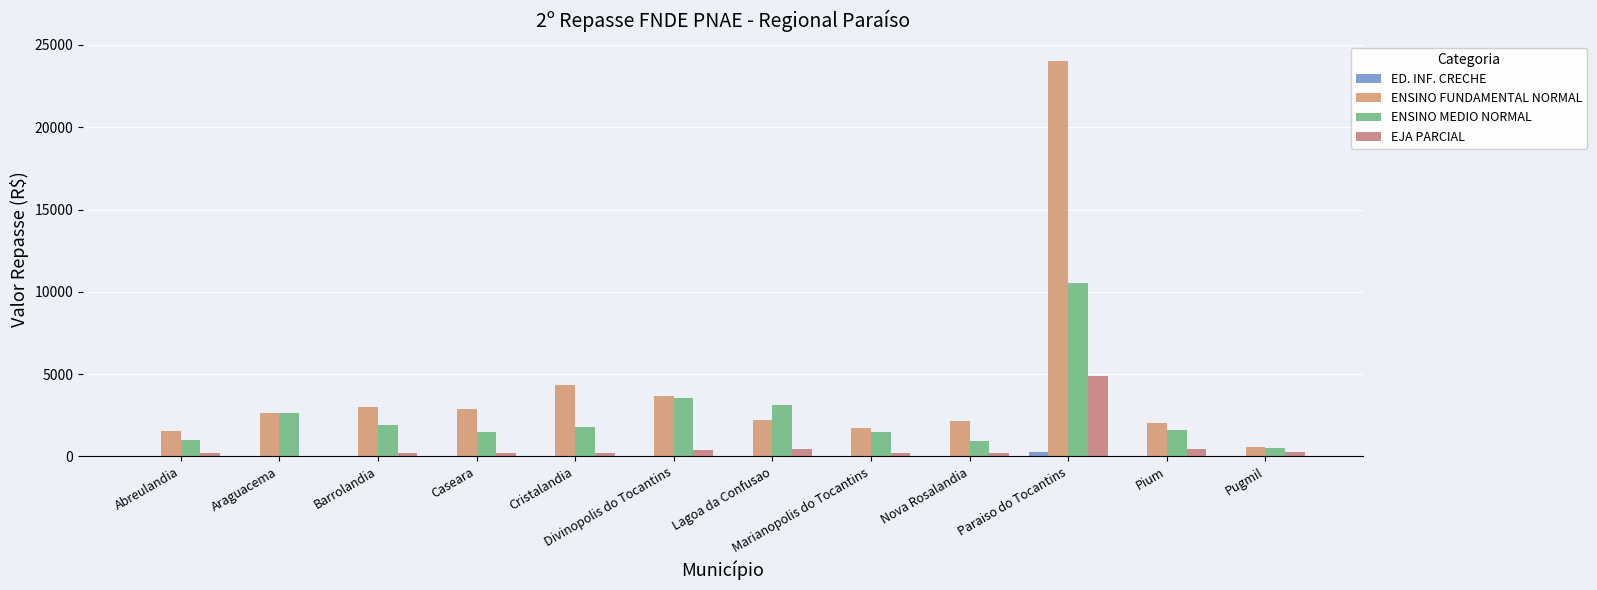

Which series has the largest range (max minus min)?

ENSINO FUNDAMENTAL NORMAL